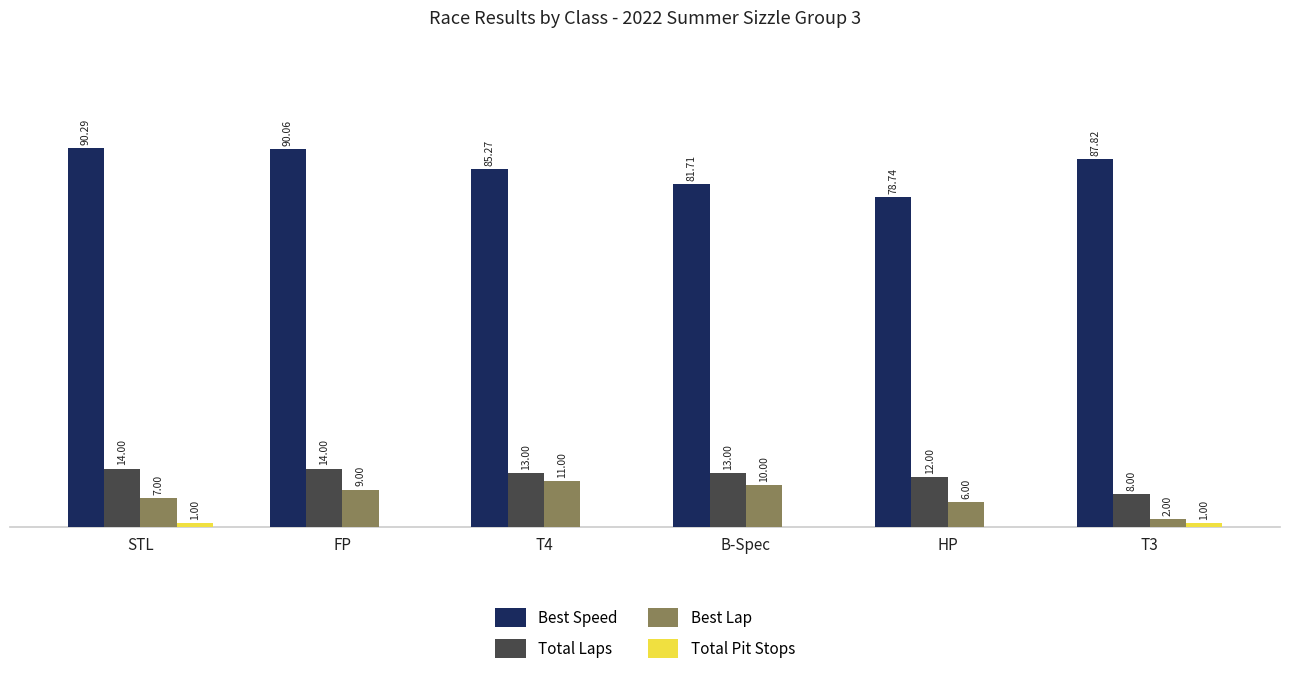

Which series changed the most between FP and T3?

Best Lap